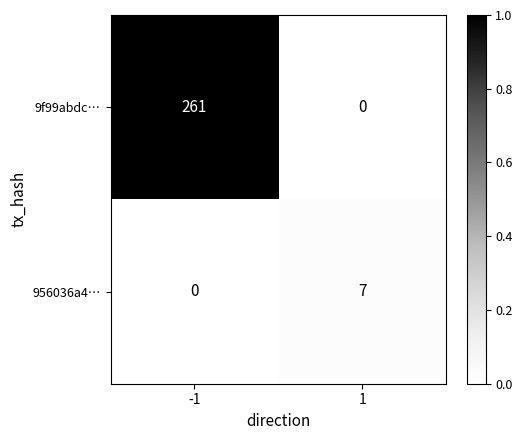

Reading left to right, transcribe all the data shown in this chart.

9f99abdc…: -1=261	1=0
956036a4…: -1=0	1=7